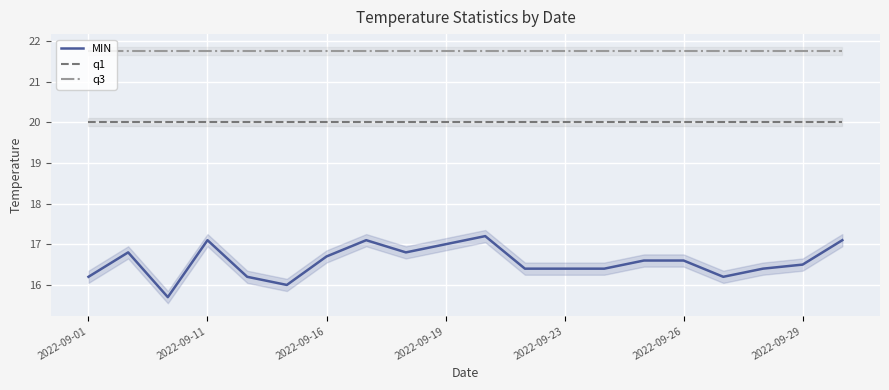

True or false: q1 and q3 cross at least once.

False